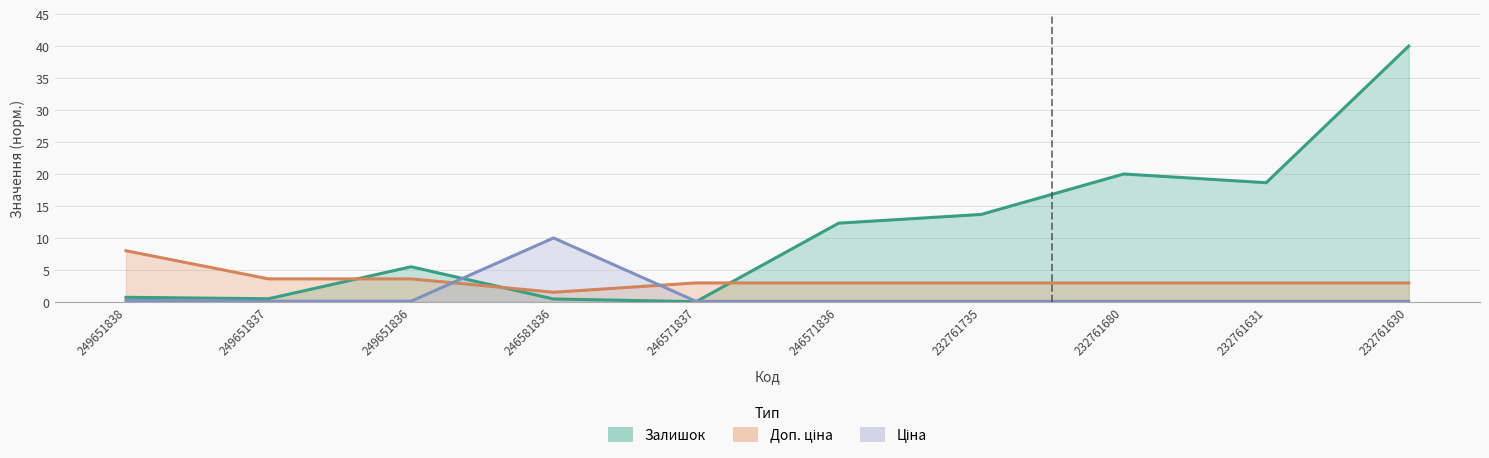

Which category has the lowest value across all series?

246571837